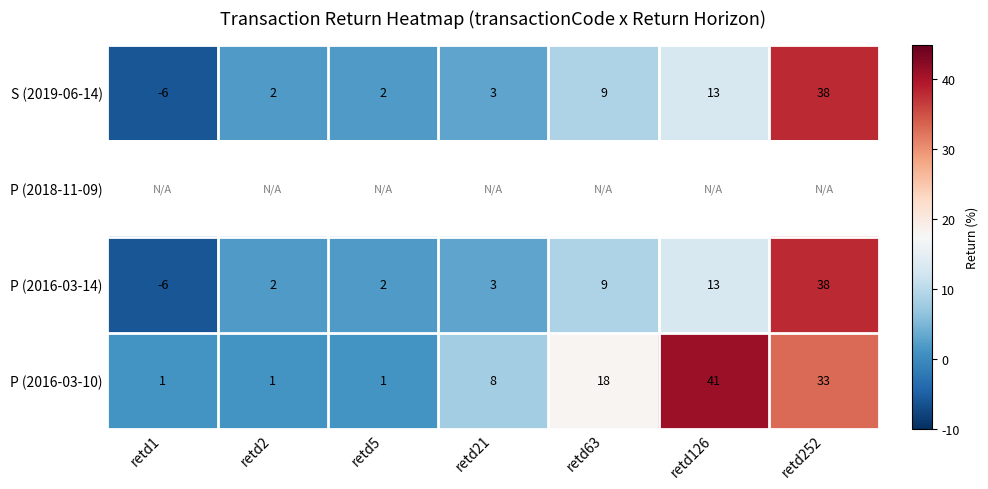

Is it true that S (2019-06-14) equals 5.0 at retd21?

False